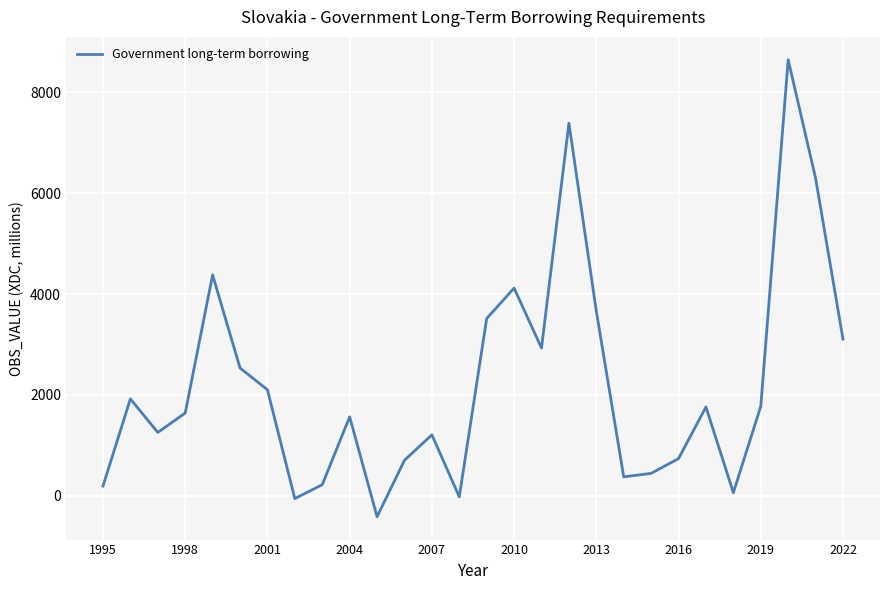

What is the greatest value displayed?

8650.0